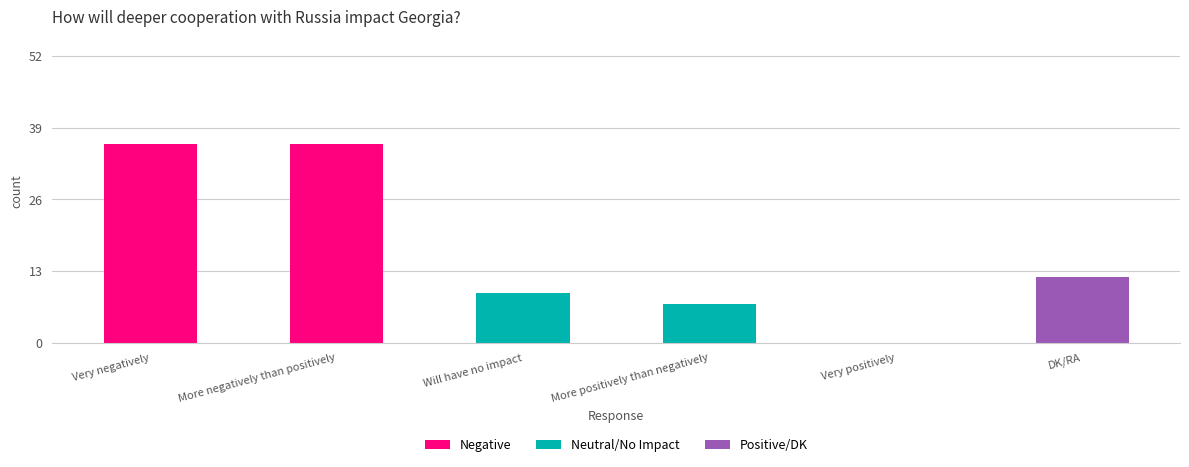

What is the greatest value displayed?

36